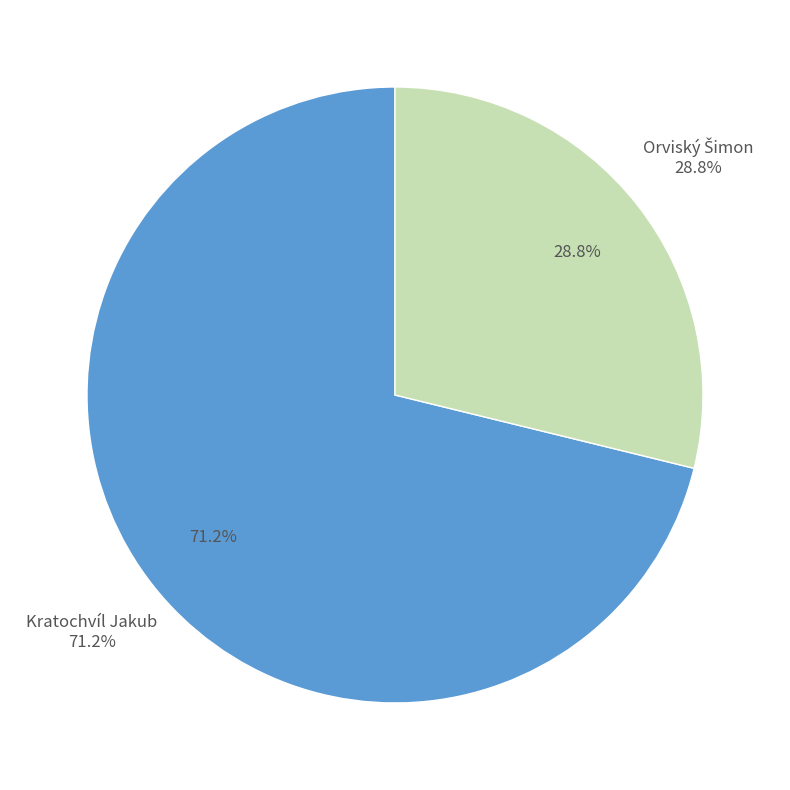

How many slices are in this pie chart?

2